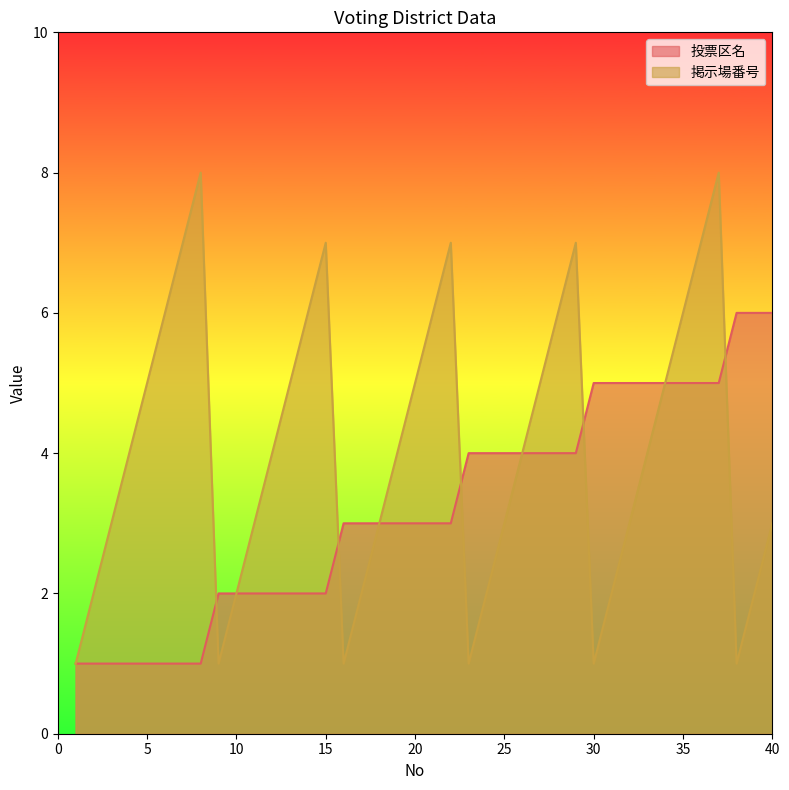

How many intersections are there between 投票区名 and 掲示場番号?

5